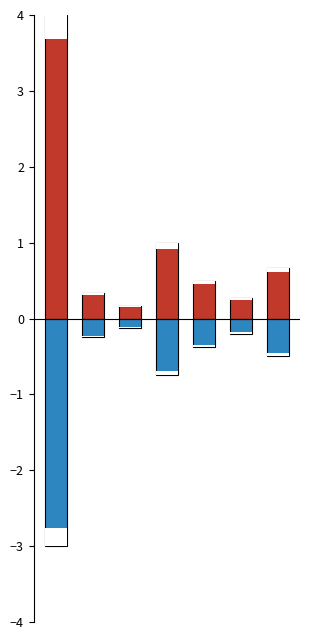

Where is Betrag (€) negativ nearest to the value -1?

3